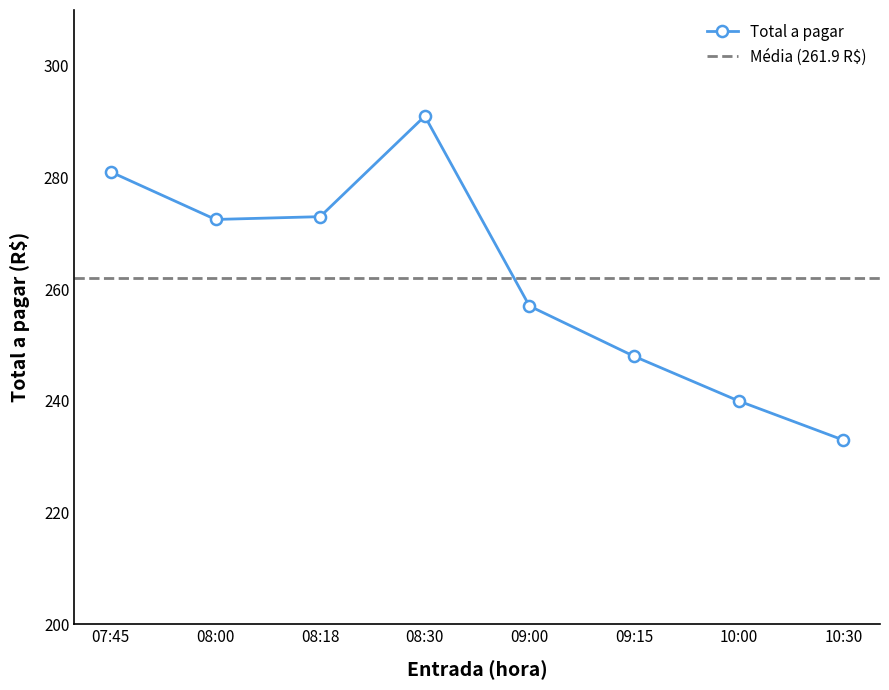

What is the greatest value displayed?

291.0